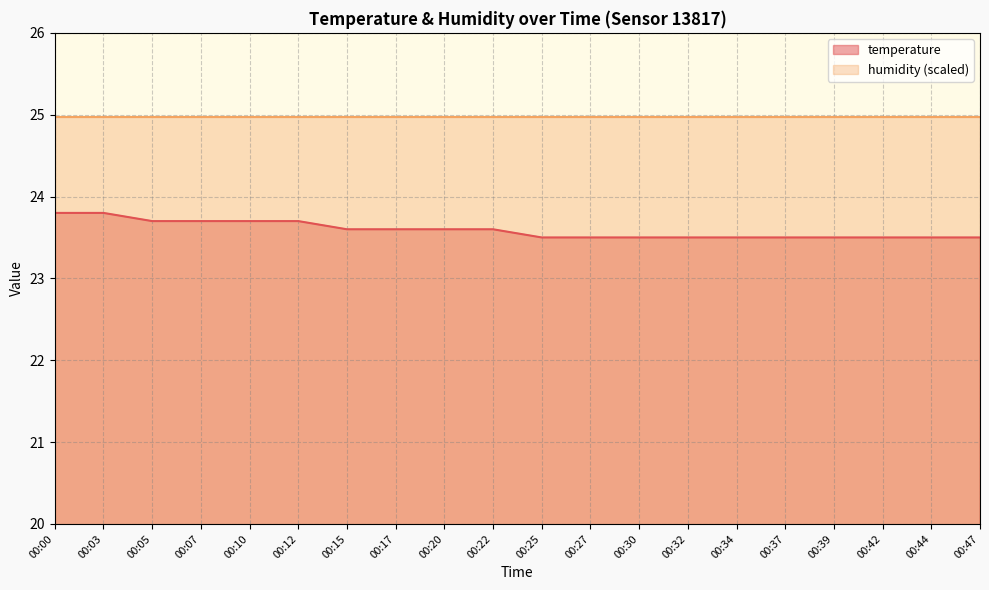

Between 00:39 and 00:03, which is larger?

00:03